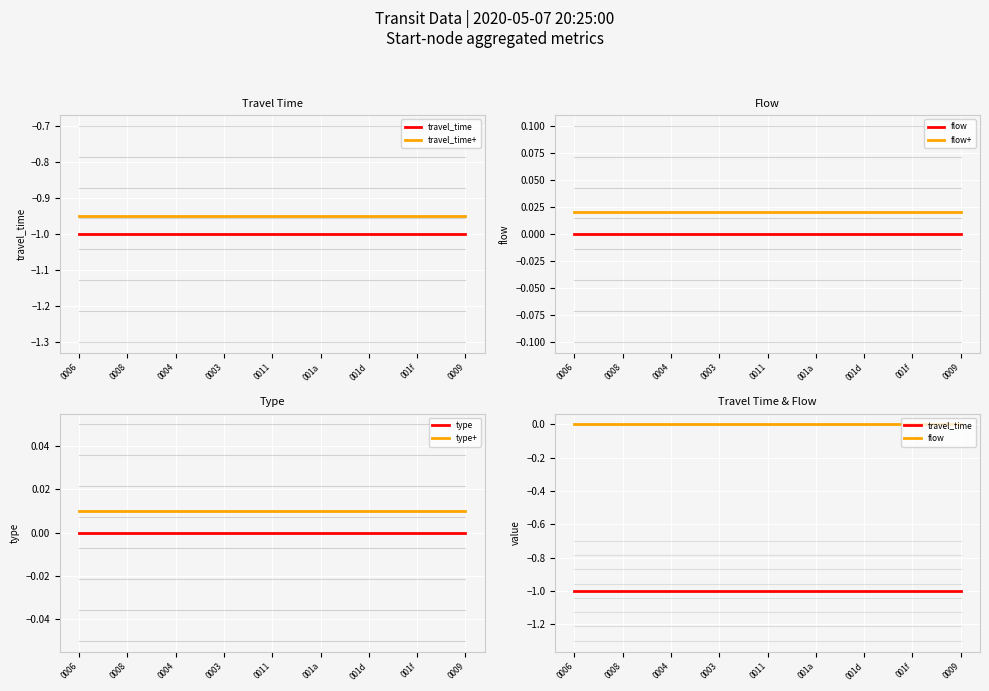

True or false: type+ and type cross at least once.

False